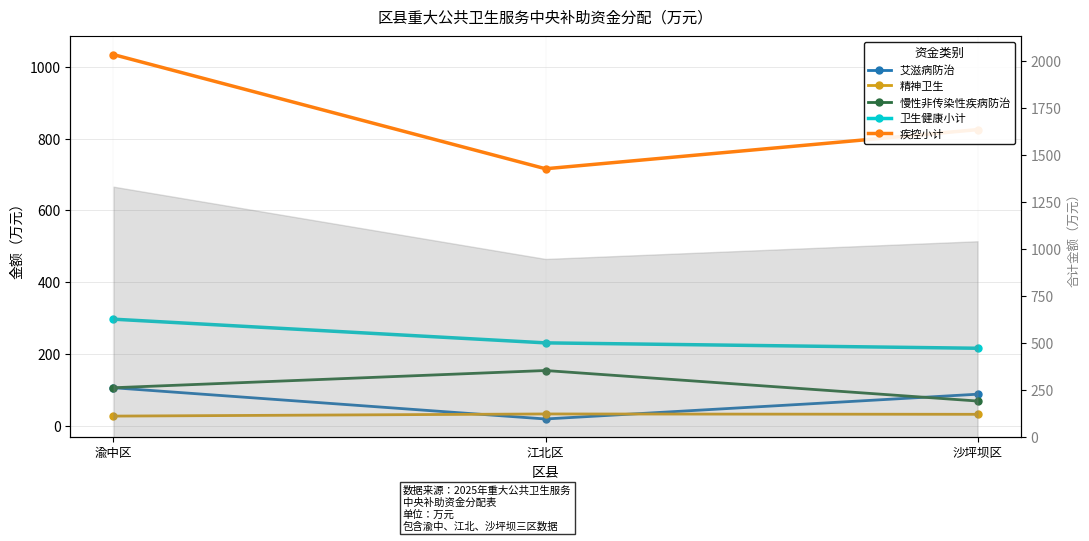

Rank the series by their maximum value, from lowest to highest.

精神卫生, 艾滋病防治, 慢性非传染性疾病防治, 卫生健康小计, 疾控小计